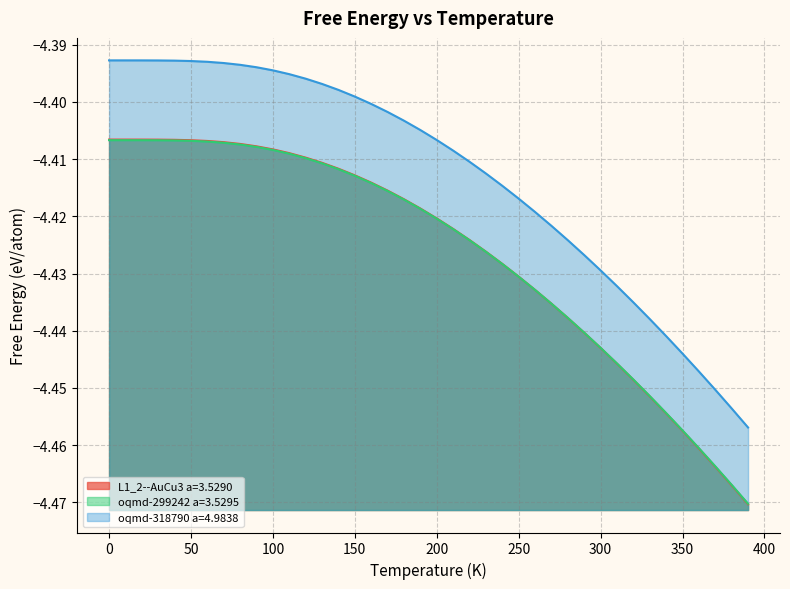

What is the sum of the L1_2--AuCu3 a=3.5290 values at 340 and 170?

-8.9